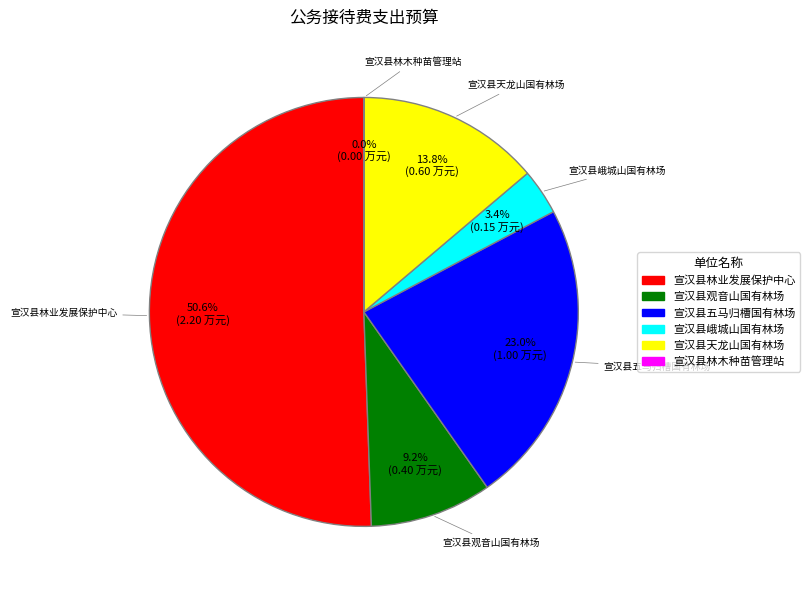

Which slice is the largest?

宣汉县林业发展保护中心